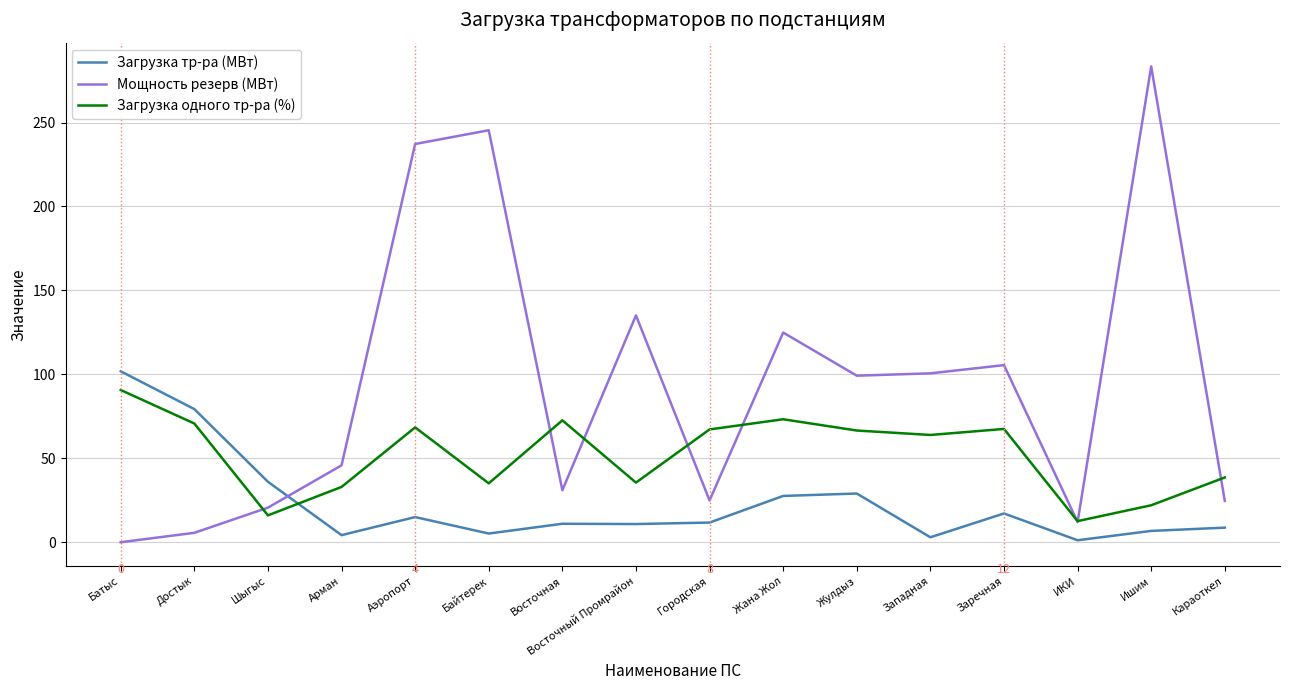

Which series has the largest range (max minus min)?

Мощность резерв (МВт)